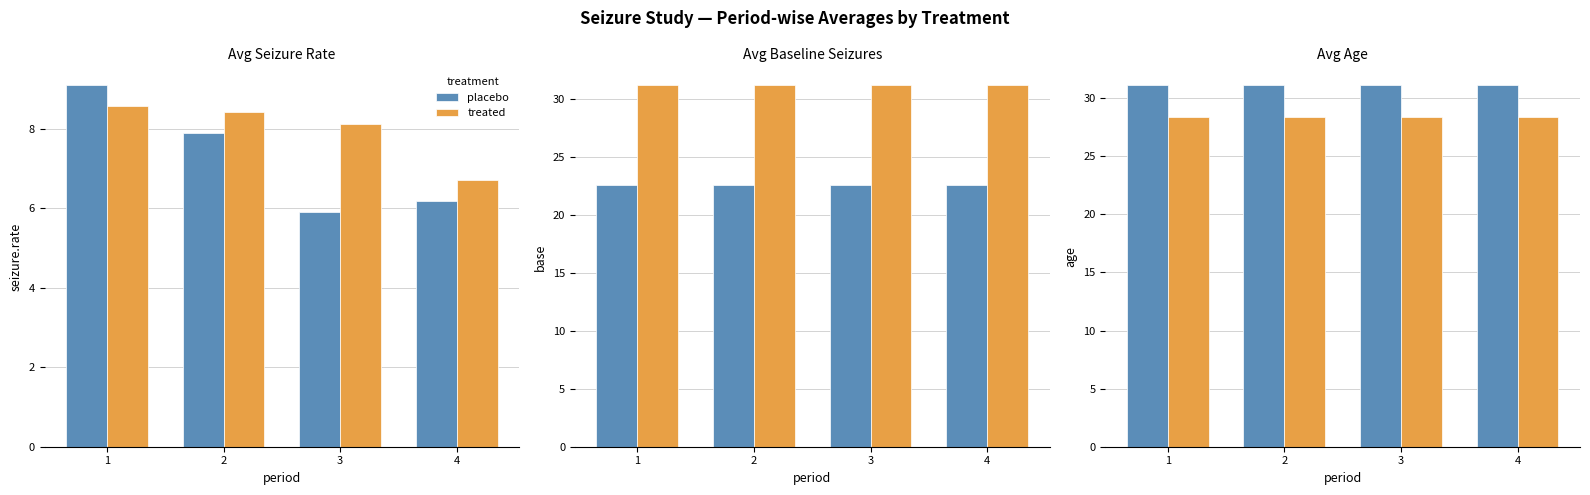

Which series changed the most between 2 and 4?

placebo